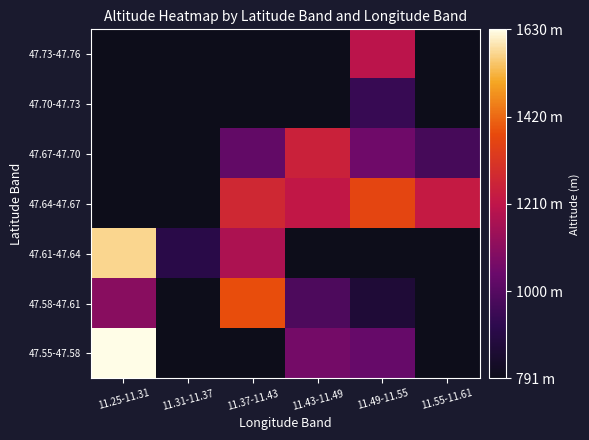

How many data points does each series have?

6